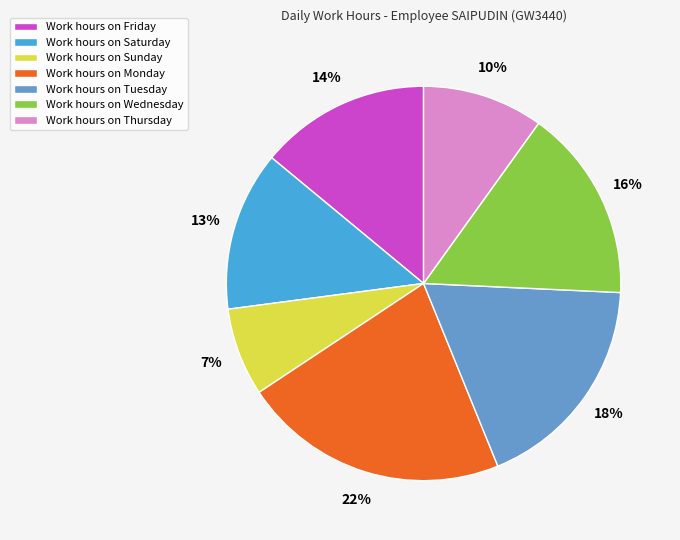

Does any single category account for the majority?

No